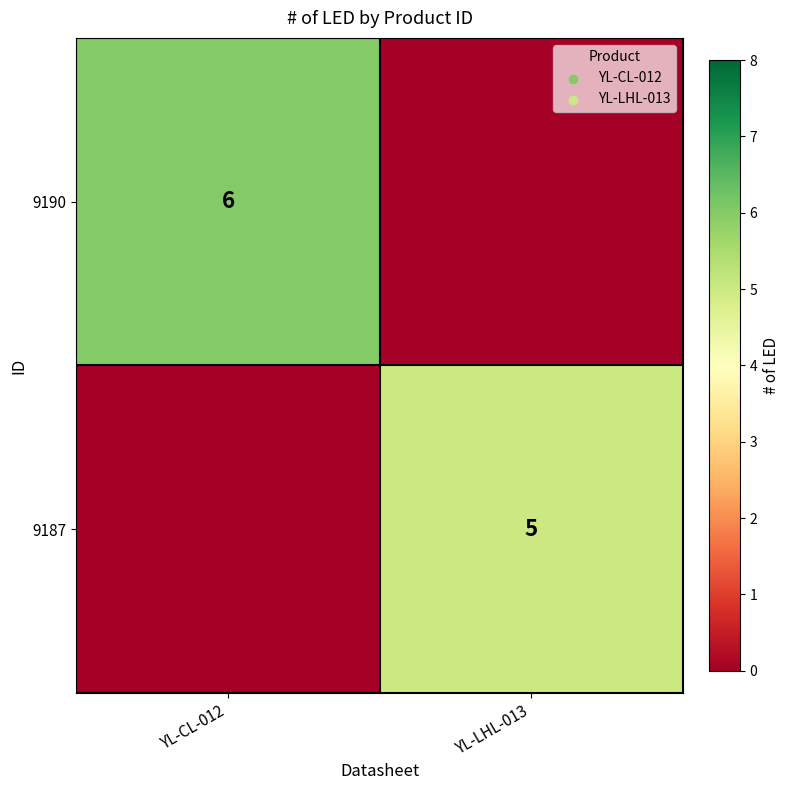

The 9190 series shows 10 at YL-CL-012. True or false?

False